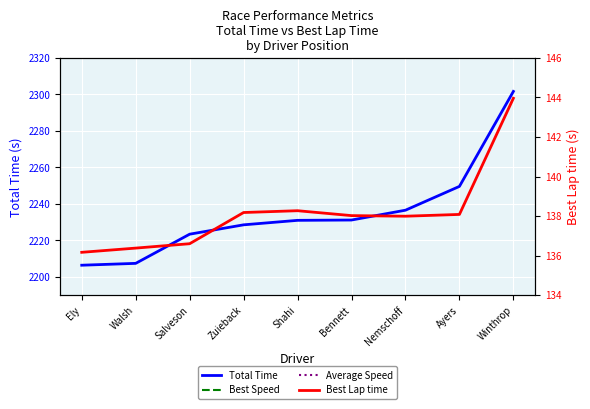

What is the lowest value of the Total Time series?

2206.4